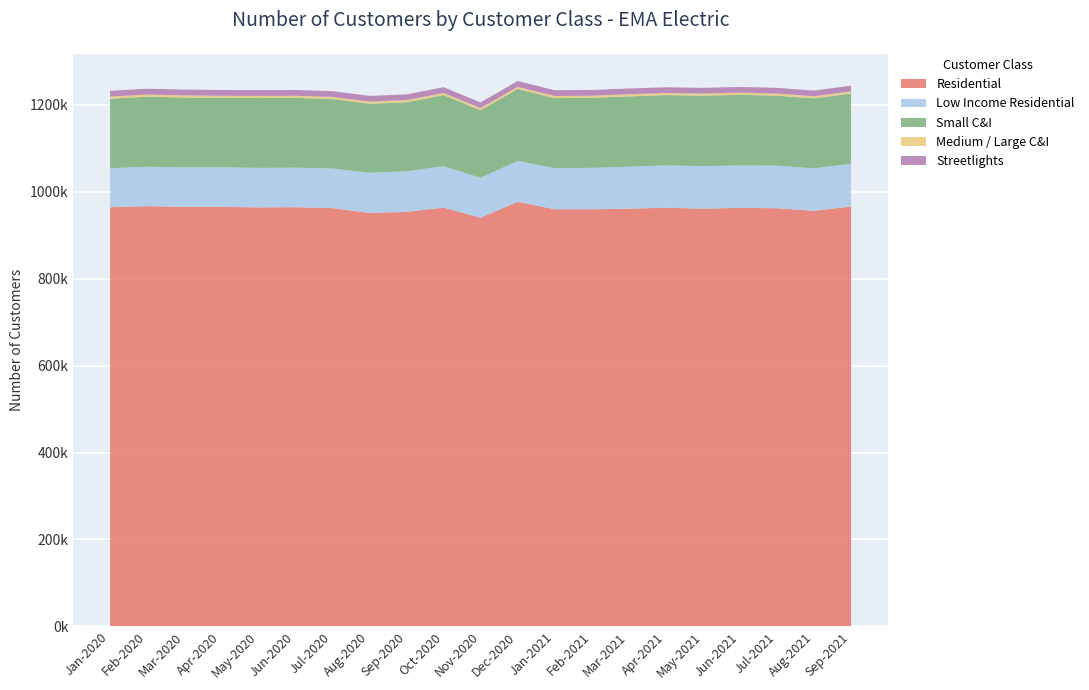

Reading left to right, transcribe all the data shown in this chart.

Residential: 964410.9	966928.8	965068.9	965148.6	964166.1	964499.7	962352.8	951295.5	953665.8	963592.7	940393.1	977005.0	959912.0	959647.0	961078.0	963353.0	961143.0	962877.0	962105.1	956212.7	966178.0
Low Income Residential: 89743.5	90678.9	91284.1	91212.9	90805.4	91024.9	91260.1	92555.8	93313.9	95036.4	91752.2	94326.7	94294.6	95430.0	96547.0	97375.0	97808.0	97684.8	97847.6	97758.9	98063.8
Small C&I: 160051.4	161207.8	160466.0	159552.8	160710.9	160473.8	159829.4	158618.3	158925.3	163749.5	155461.5	165203.8	161273.2	161042.6	161814.0	161787.0	162053.0	162633.9	161048.5	160872.9	161690.3
Medium / Large C&I: 4883.3	4929.9	4937.3	4983.1	4928.5	4908.3	4908.1	4977.7	4971.2	4894.7	4907.8	4939.3	4974.2	4903.4	5000.0	4816.0	4912.0	4949.4	5008.8	4911.3	4998.0
Streetlights: 13251.2	13287.1	13236.9	13240.5	13216.9	13203.9	13213.6	13143.5	13154.3	13298.3	13066.1	13300.4	13165.1	13130.1	13153.0	13130.0	13131.0	13082.3	13091.9	13030.1	13166.8